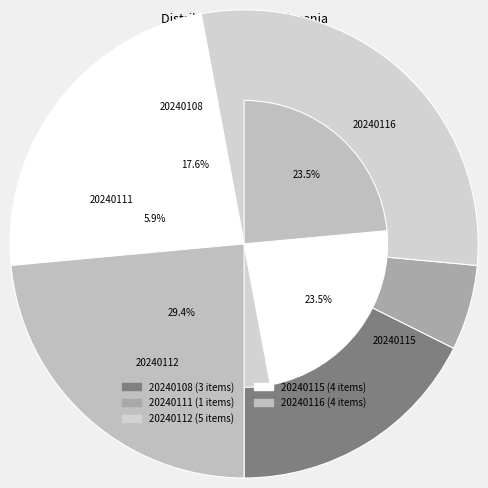

Does 20240115 account for over 50% of the chart?

No